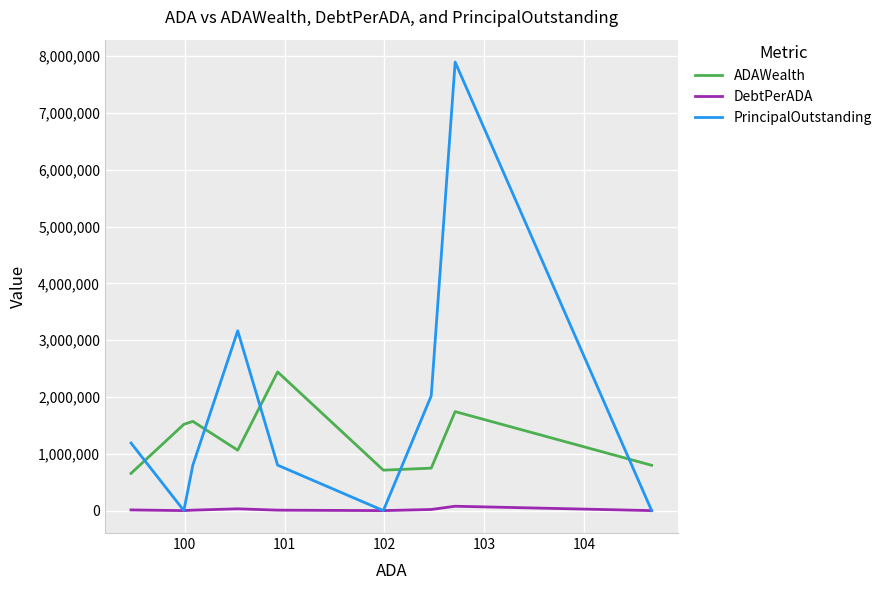

List the series in order of their overall mean, lowest first.

DebtPerADA, ADAWealth, PrincipalOutstanding